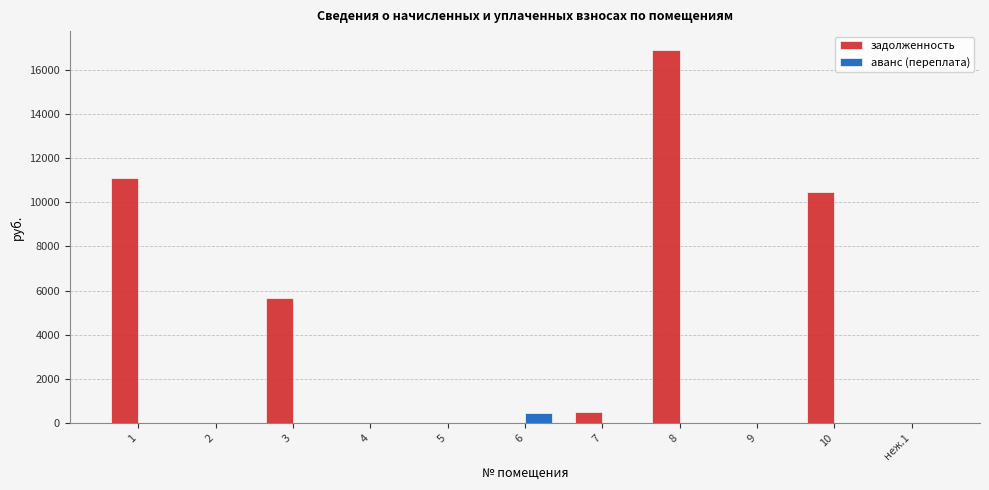

What is the sum of the аванс (переплата) values at 6 and 10?

433.4